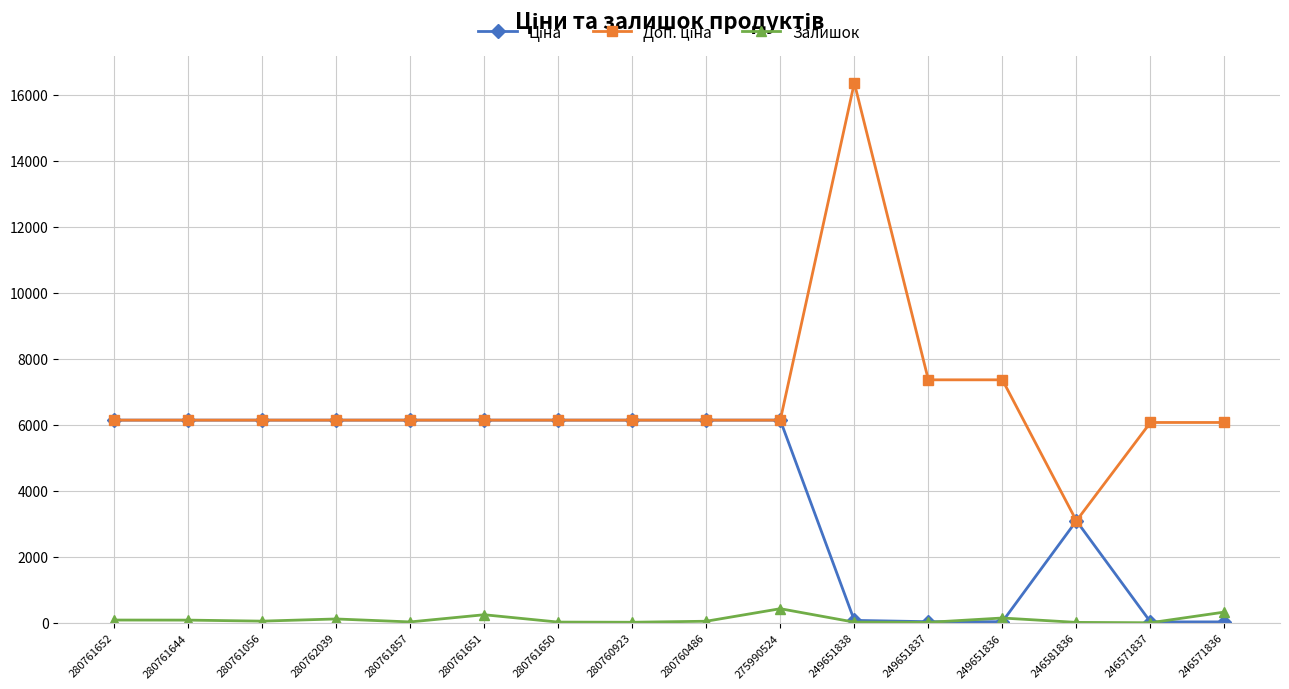

At which category is the sum across all series the highest?

249651838